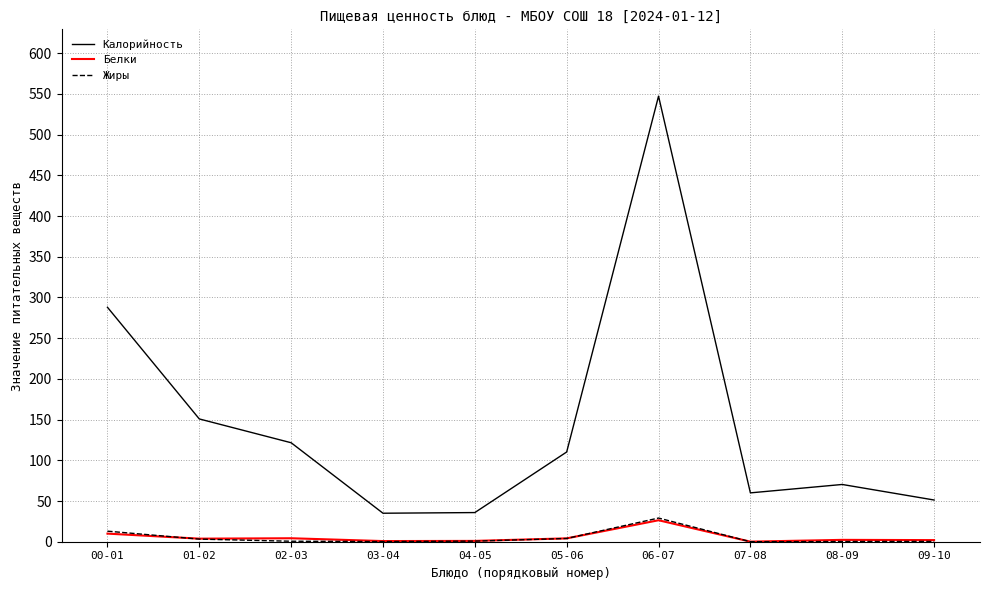

What is the difference between the maximum and minimum values in the Белки series?

26.3